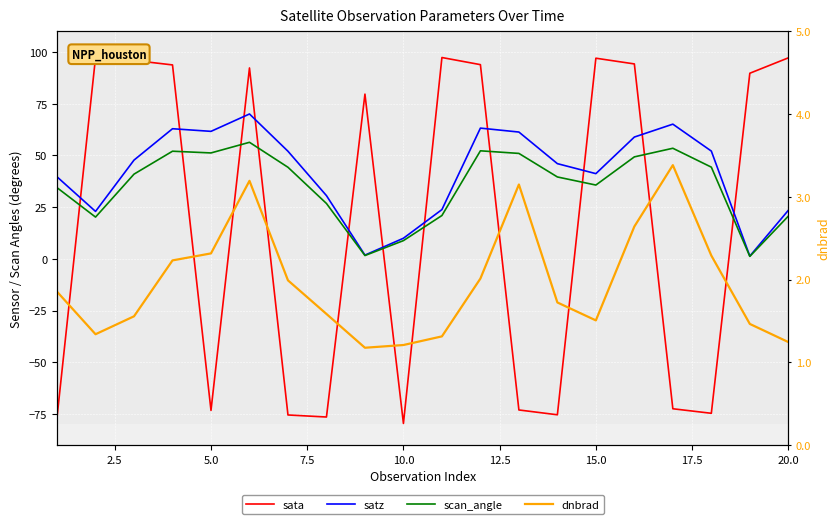

Reading left to right, transcribe all the data shown in this chart.

sata: -76.5	97.3	95.9	93.7	-73.3	92.2	-75.5	-76.5	79.6	-79.6	97.3	93.8	-73.0	-75.4	96.9	94.2	-72.5	-74.7	89.7	97.1
satz: 39.6	22.9	47.7	62.9	61.6	70.0	52.0	30.5	1.8	9.9	23.8	63.2	61.3	46.0	41.2	58.8	65.1	52.1	1.3	23.4
scan_angle: 34.4	20.2	40.9	52.0	51.2	56.3	44.2	26.7	1.6	8.8	20.9	52.2	50.9	39.6	35.6	49.3	53.4	44.3	1.2	20.6
dnbrad: 1.9	1.3	1.6	2.2	2.3	3.2	2.0	1.6	1.2	1.2	1.3	2.0	3.1	1.7	1.5	2.6	3.4	2.3	1.5	1.2